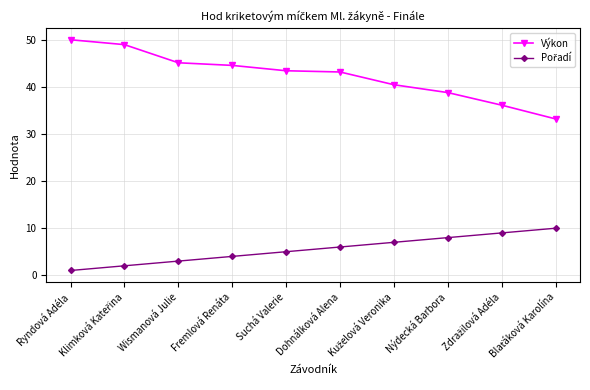

How many series are shown in this chart?

2